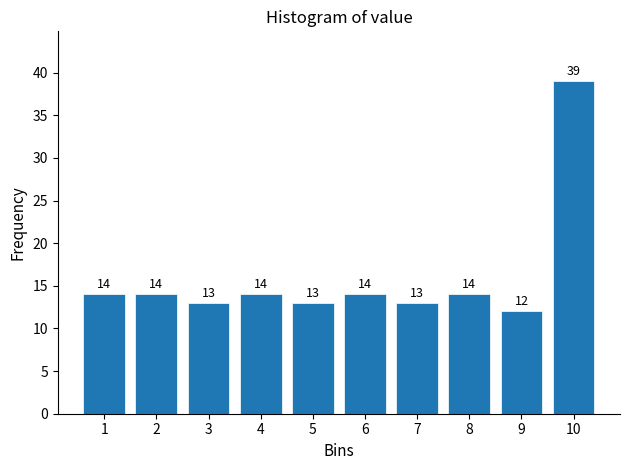

Reading left to right, extract all data points from this chart.

1=14	2=14	3=13	4=14	5=13	6=14	7=13	8=14	9=12	10=39